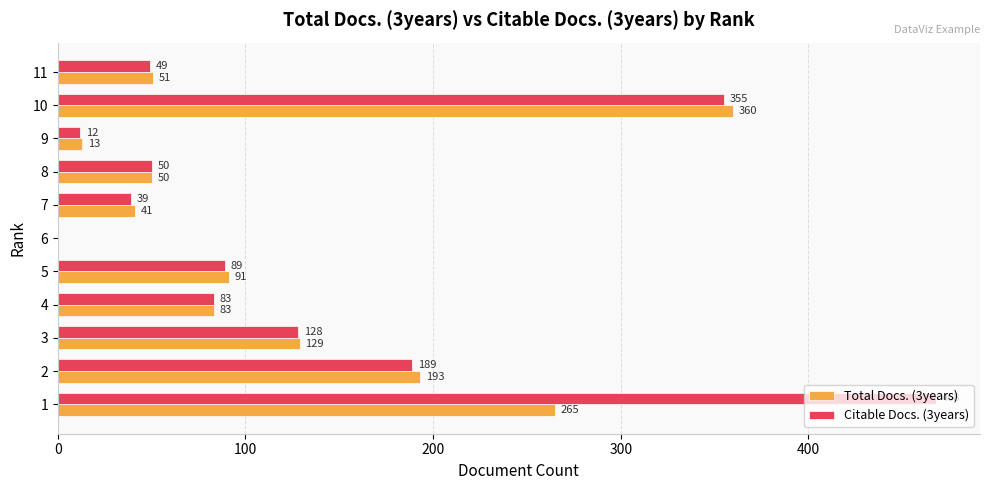

True or false: Citable Docs. (3years) has a value of 39 at 7.

True